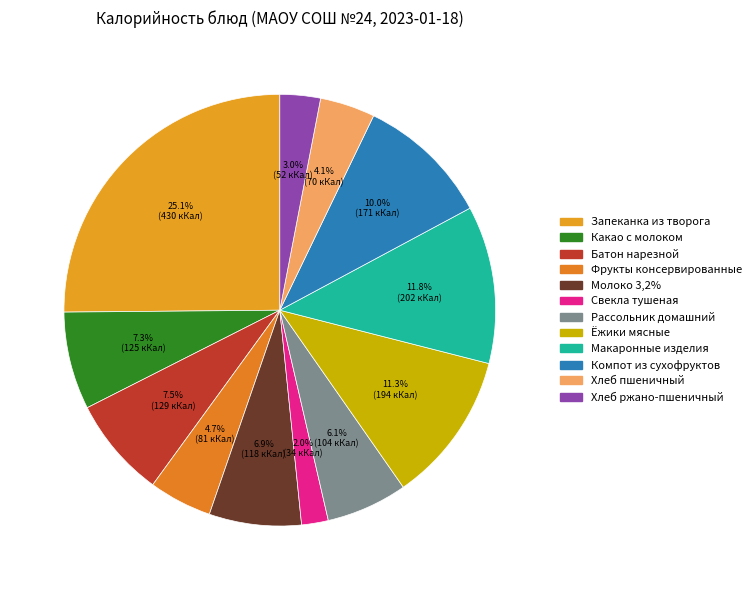

How many slices are in this pie chart?

12